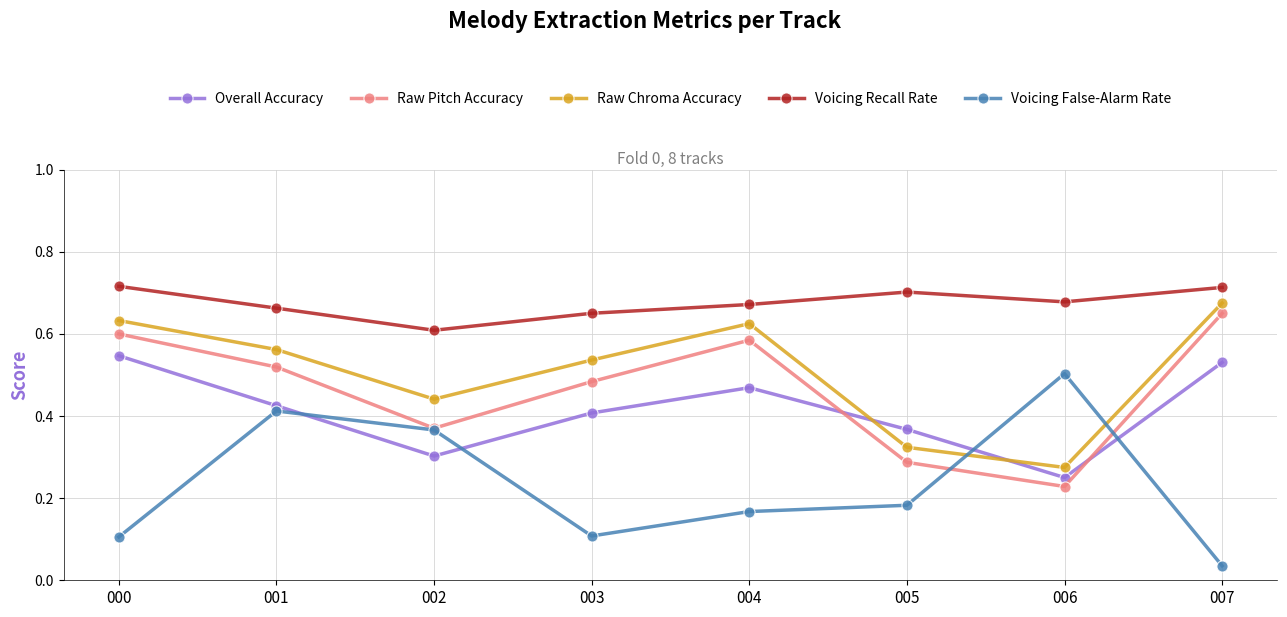

Is it true that Raw Pitch Accuracy equals 0.3 at 005?

True